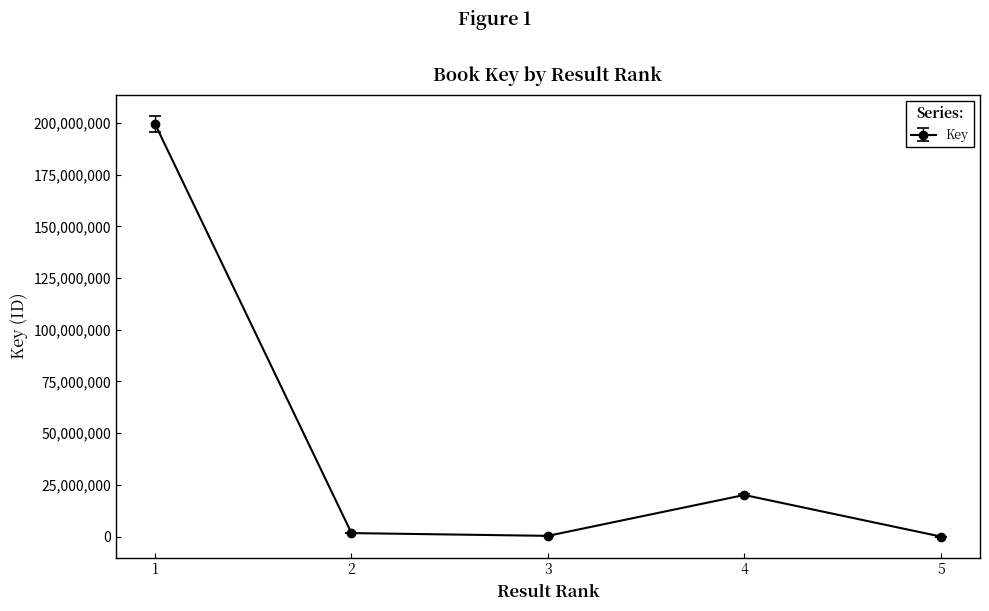

What is the minimum value shown in the chart?

5676